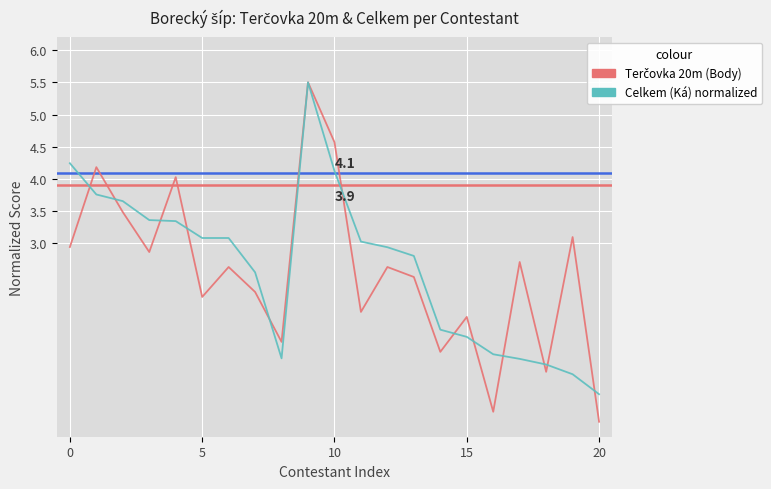

What is the maximum value shown in the chart?

5.5